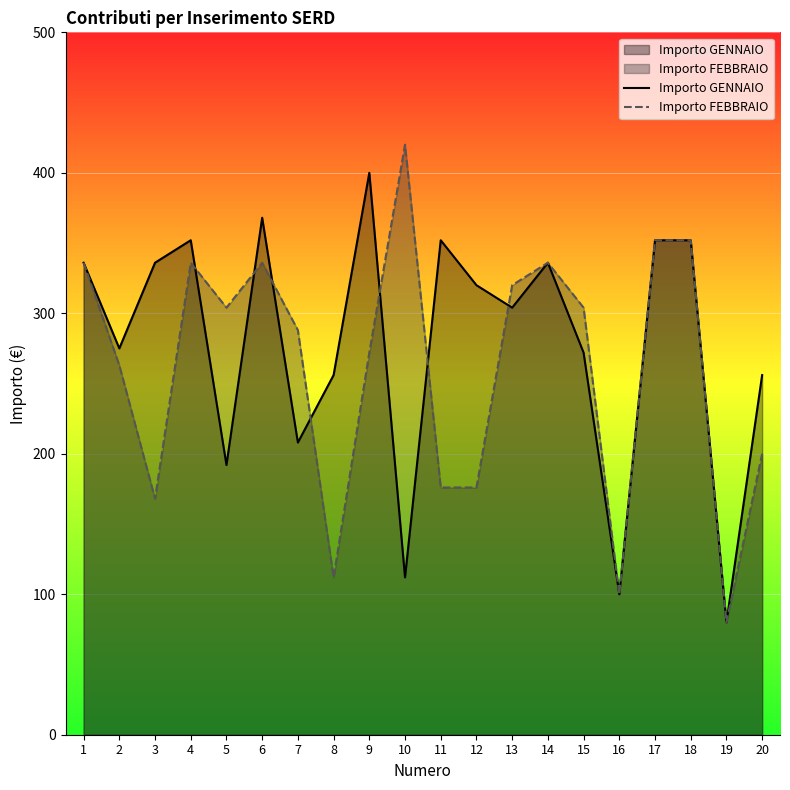

What is the difference between the Importo FEBBRAIO values at 19 and 3?

88